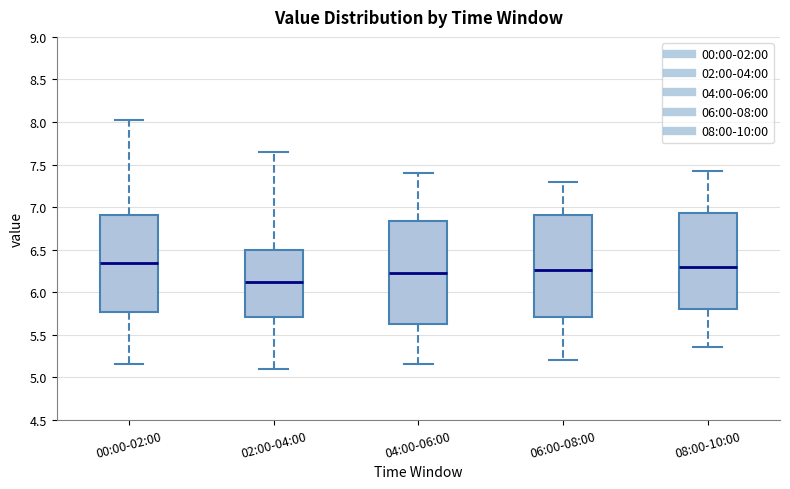

Which box has the lowest median line?

02:00-04:00